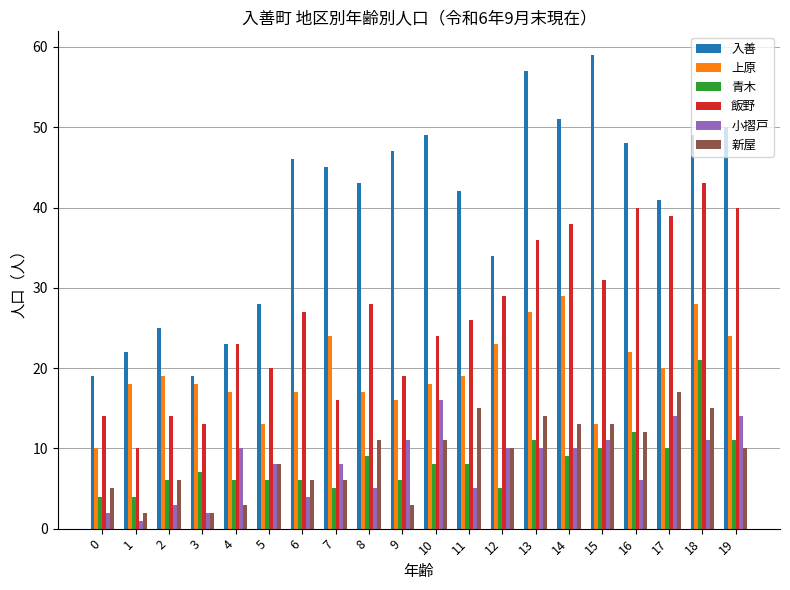

What is the value of the 青木 bar at the 9th from the left?

9